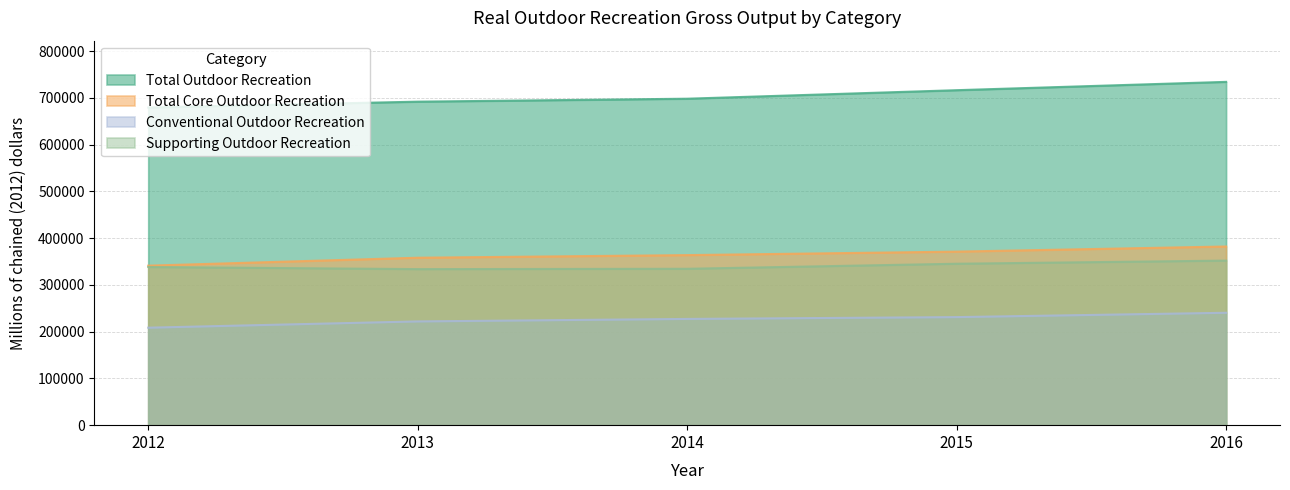

What is the sum of the 2014 values at Total Outdoor Recreation and Total Core Outdoor Recreation?

1061926